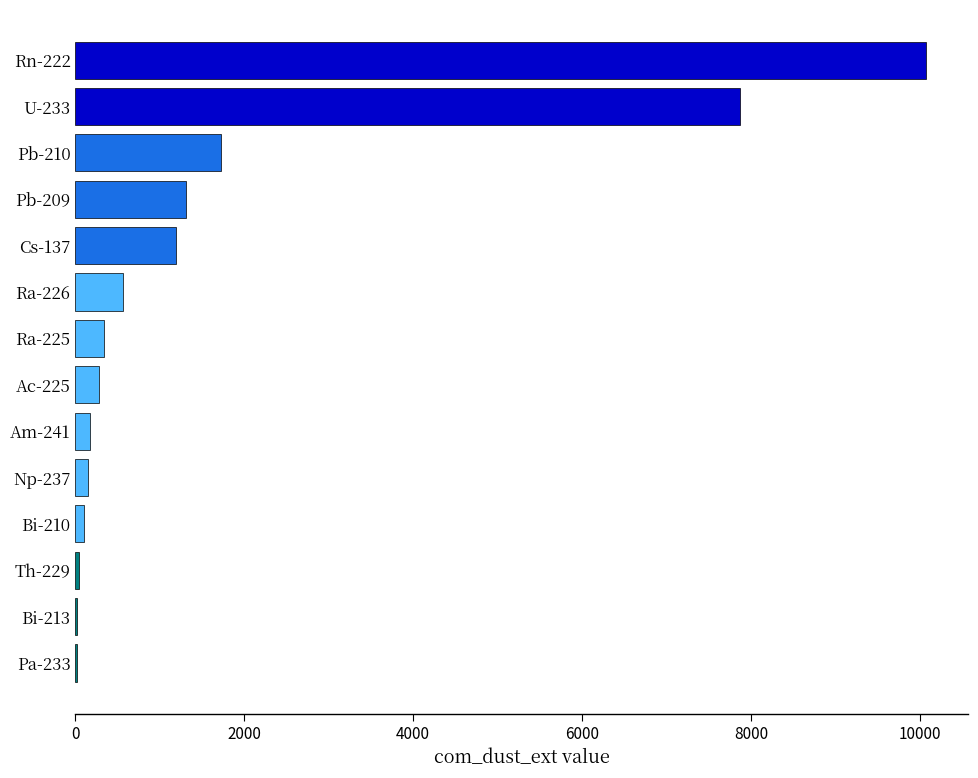

At which label is the value closest to 5045?

U-233